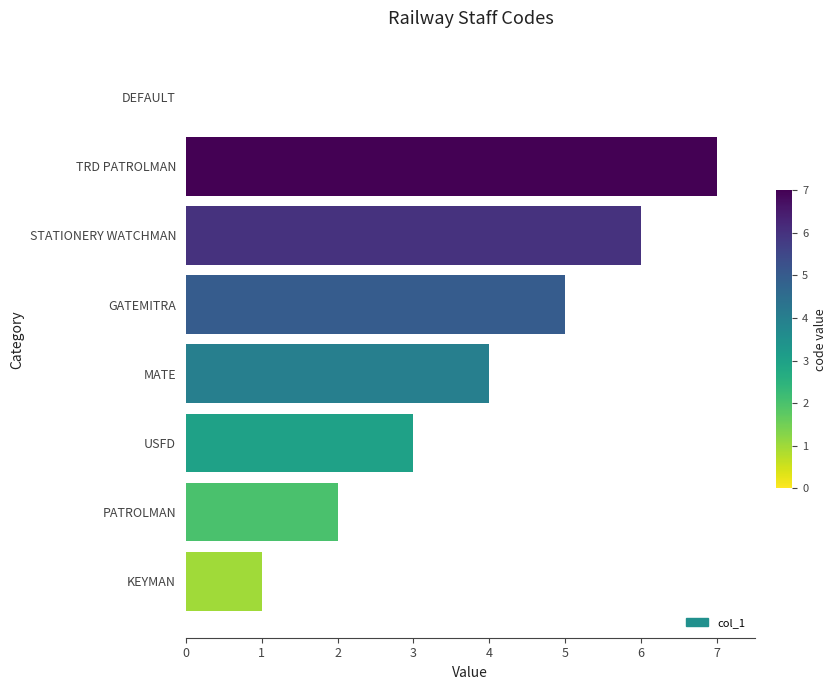

How many values are above zero?

7